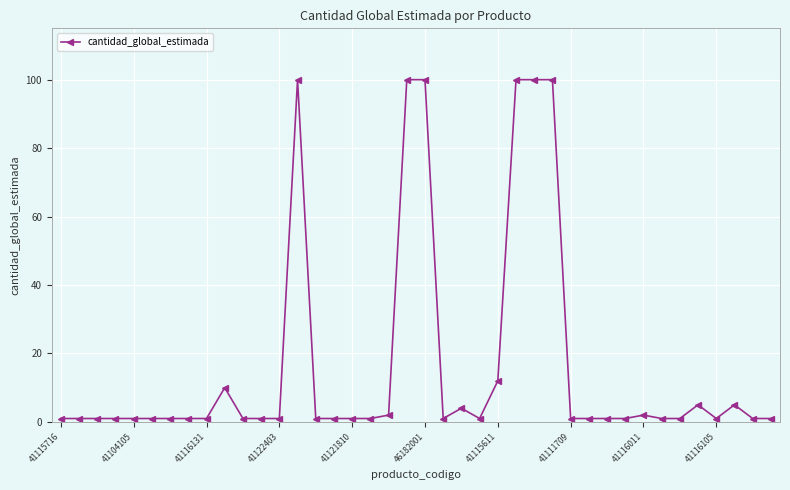

What is the average value?

17